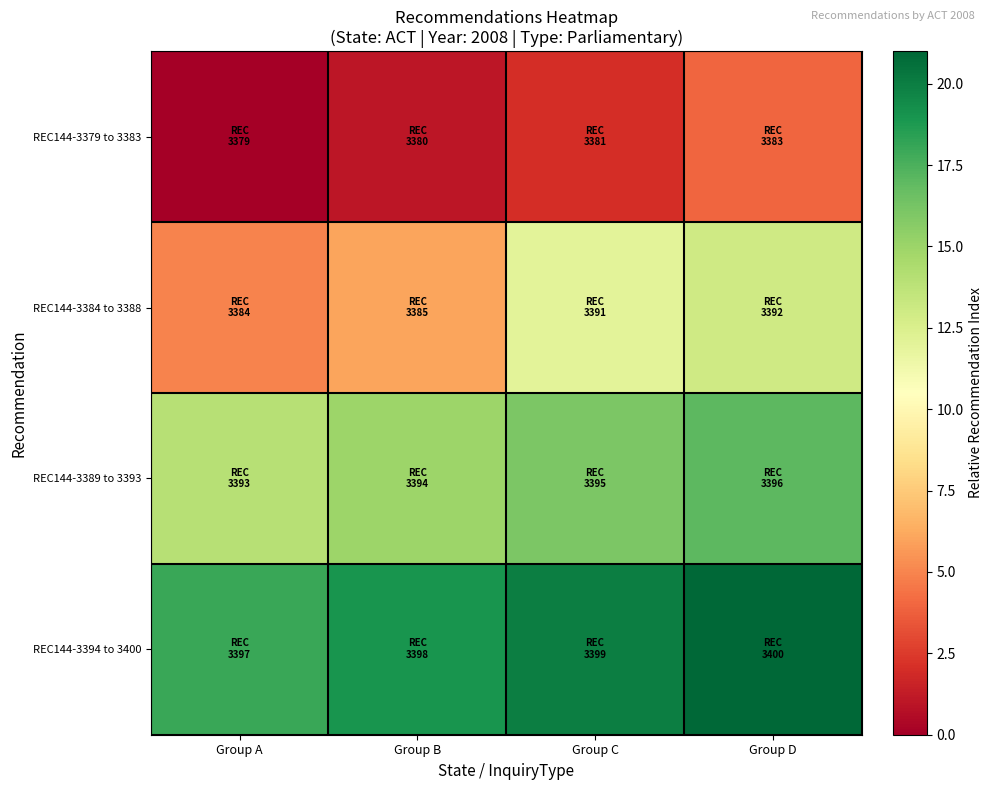

List the series in order of their overall mean, lowest first.

REC144-3379 to 3383, REC144-3384 to 3388, REC144-3389 to 3393, REC144-3394 to 3400